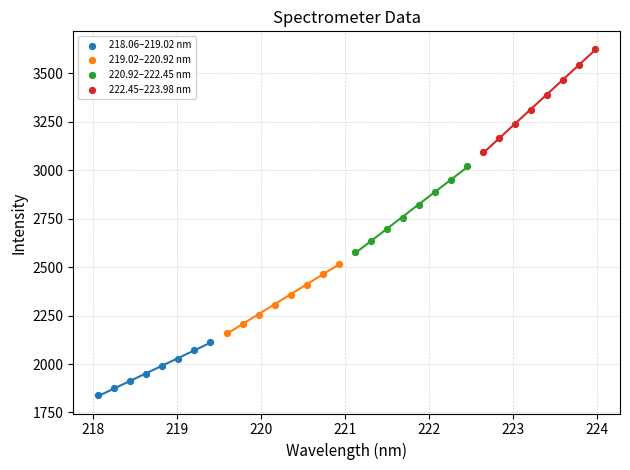

Which series reaches the minimum Y coordinate?

218.06–219.02 nm